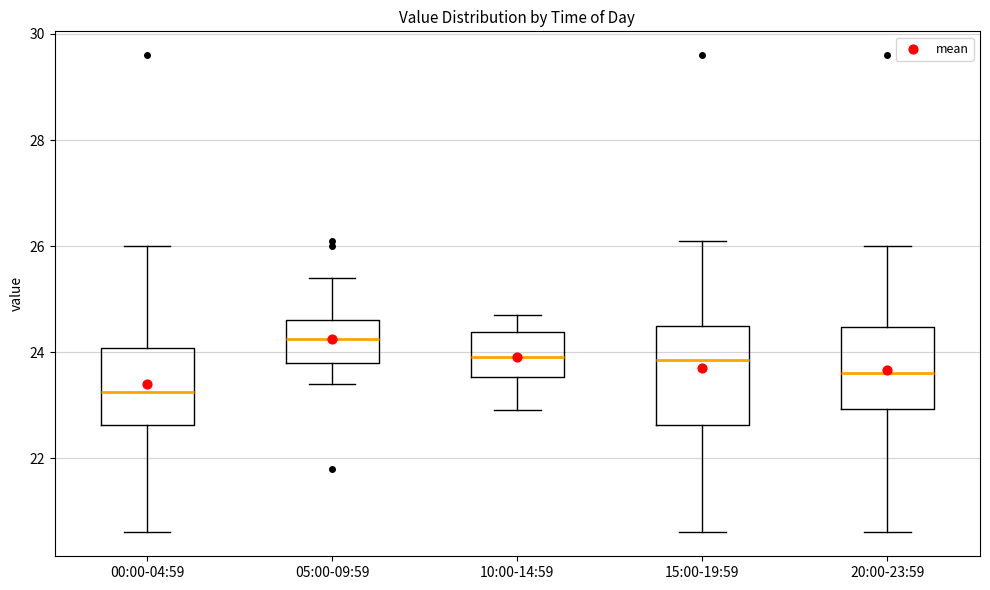

Which box's median line is the highest?

05:00-09:59